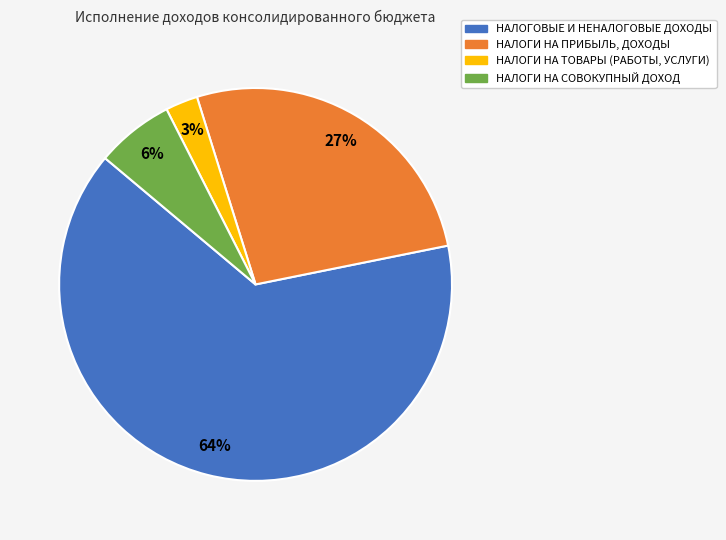

Which slice is the smallest?

НАЛОГИ НА ТОВАРЫ (РАБОТЫ, УСЛУГИ)